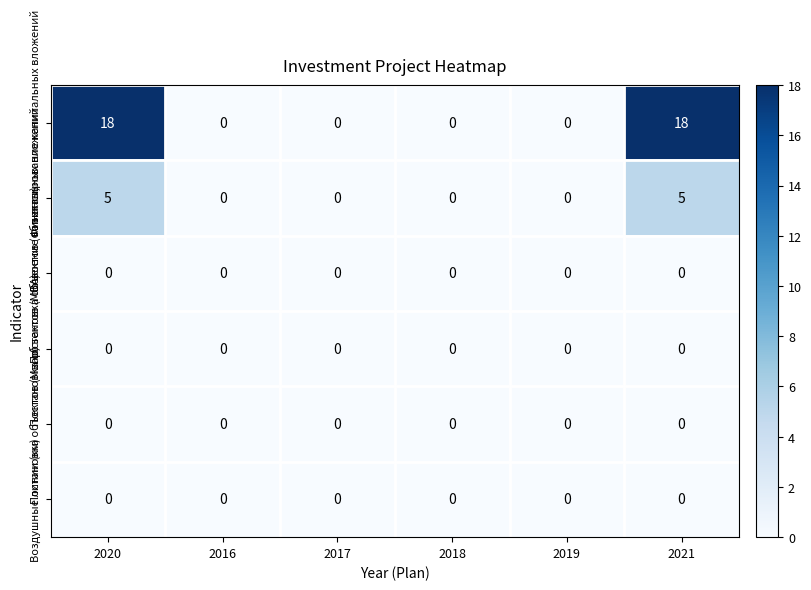

How many data points does each series have?

6